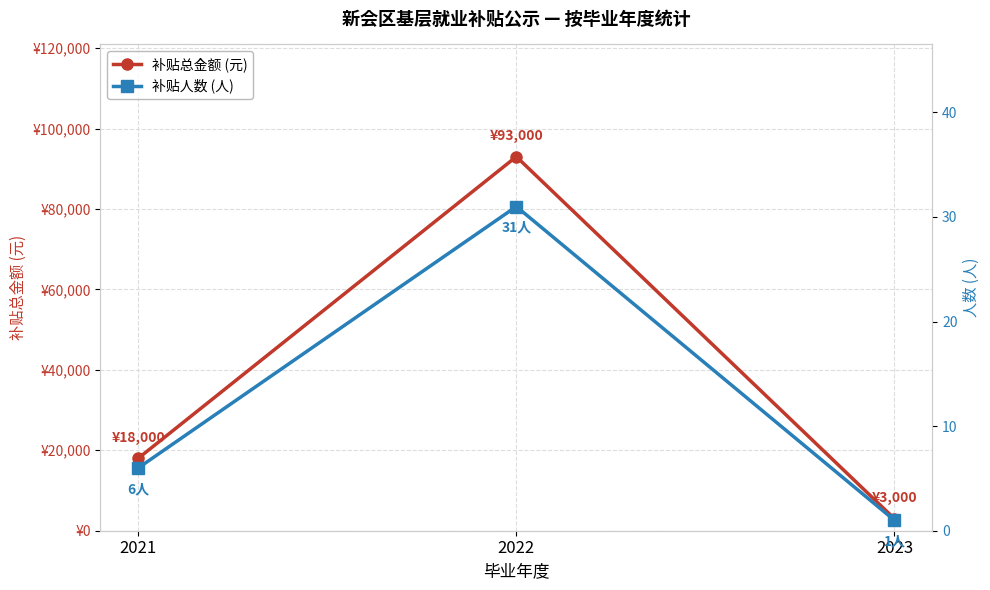

What is the sum of all 补贴人数 (人) values?

38